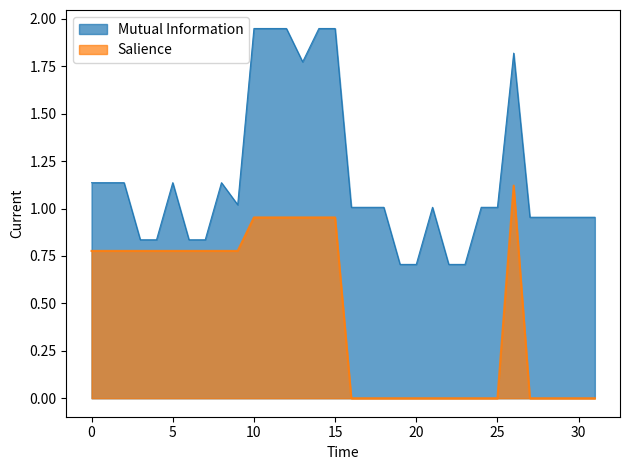

What is the value of the Mutual Information point at the 29th from the left?

1.0